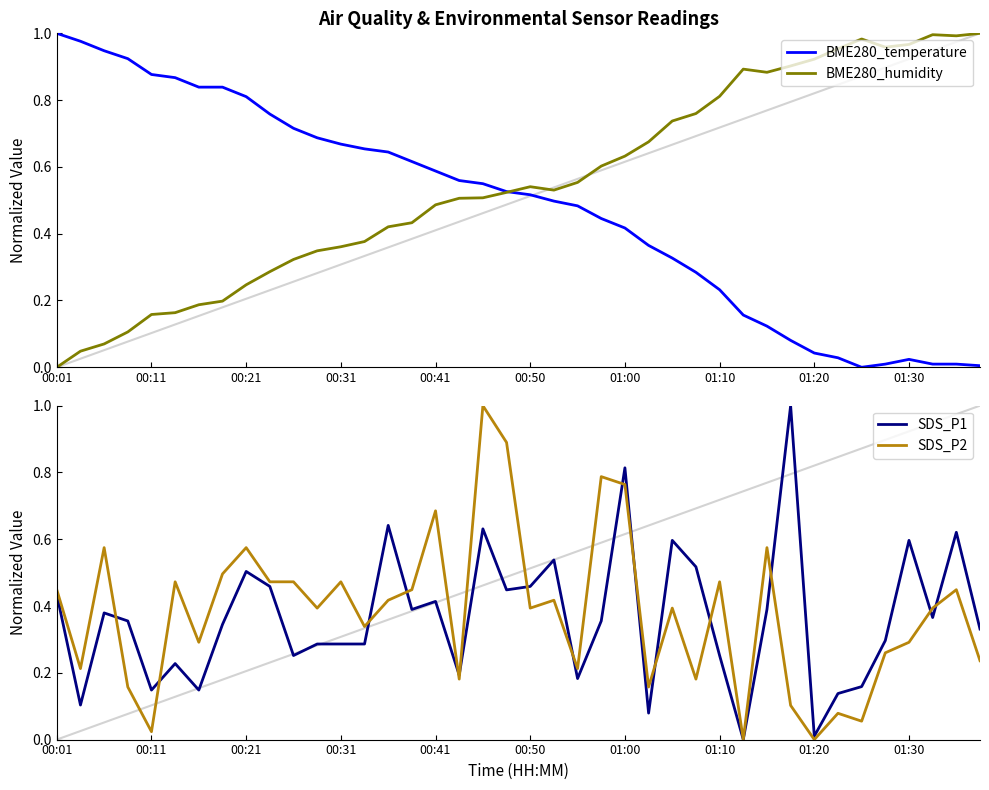

Which category has the highest value across all series?

00:01